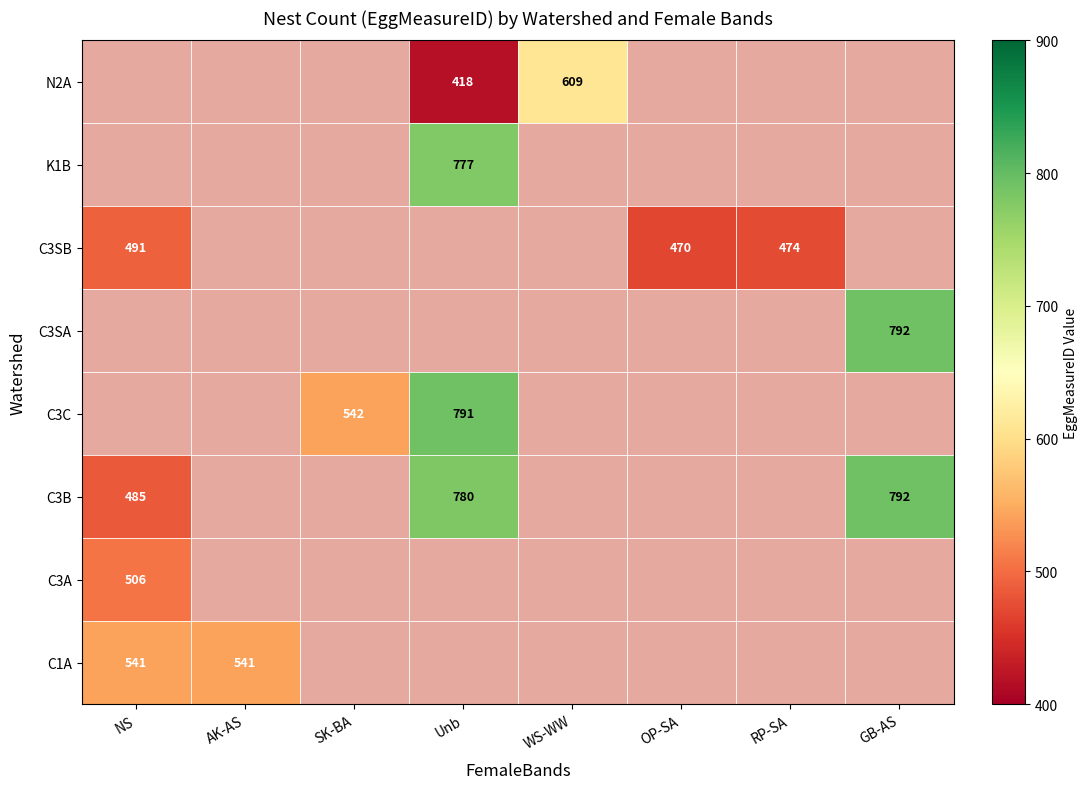

Which has a higher value, Unb or WS-WW?

Unb